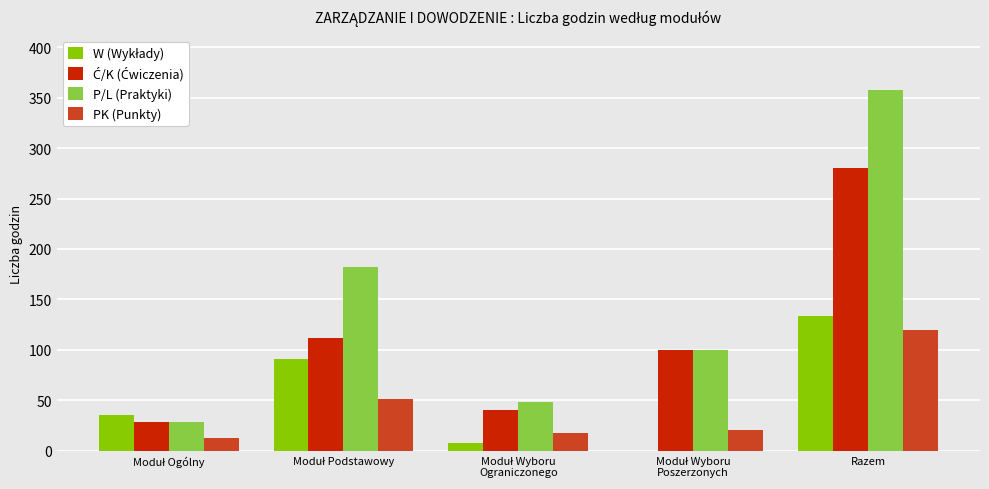

Which label corresponds to the largest value in the chart?

Razem